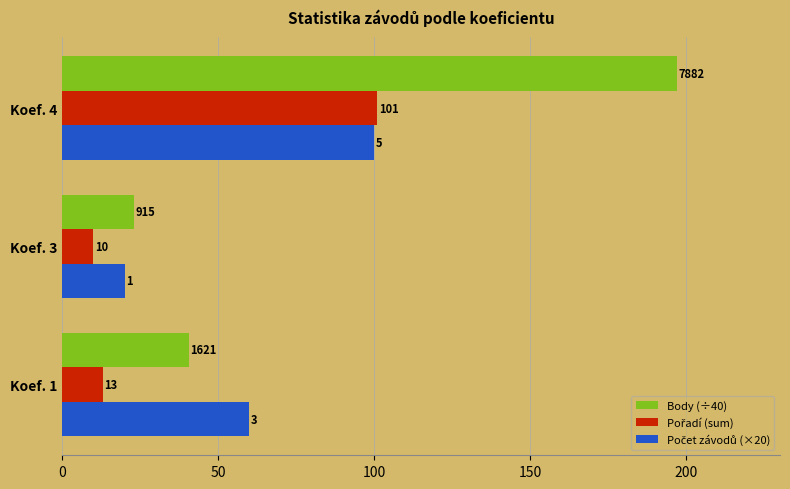

Count the number of categories in the chart.

3